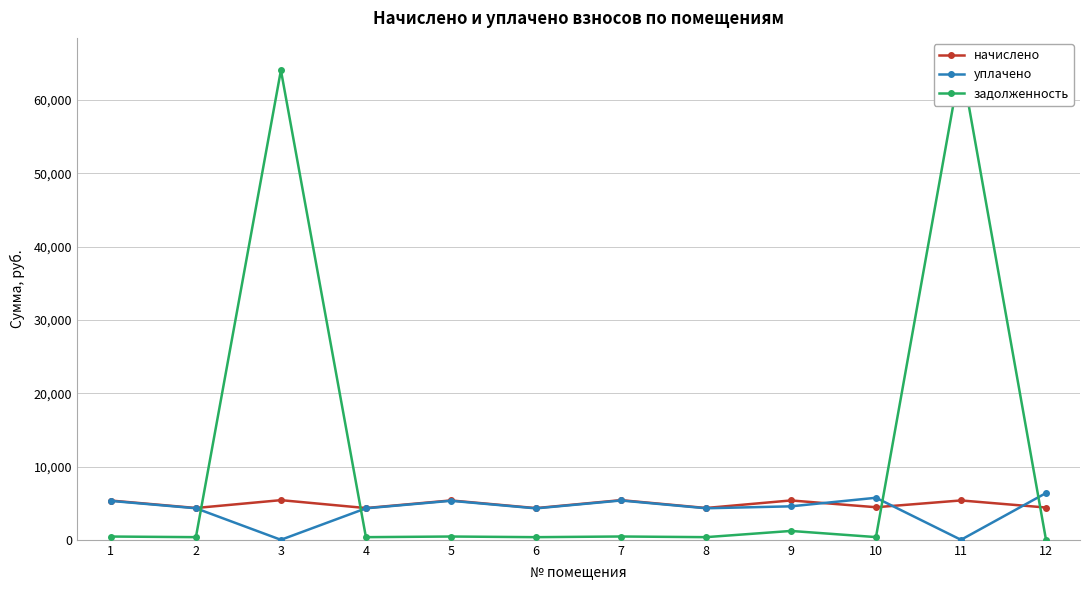

After their last crossing, which series has the higher values: уплачено or задолженность?

уплачено